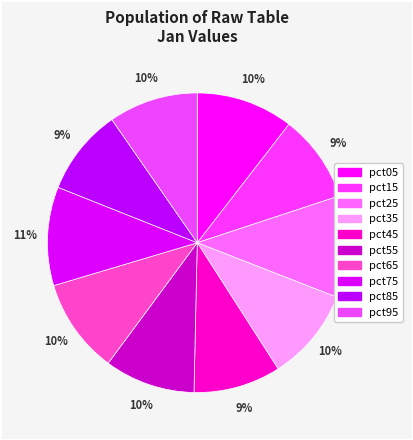

Which category has the smallest portion of the pie?

pct85